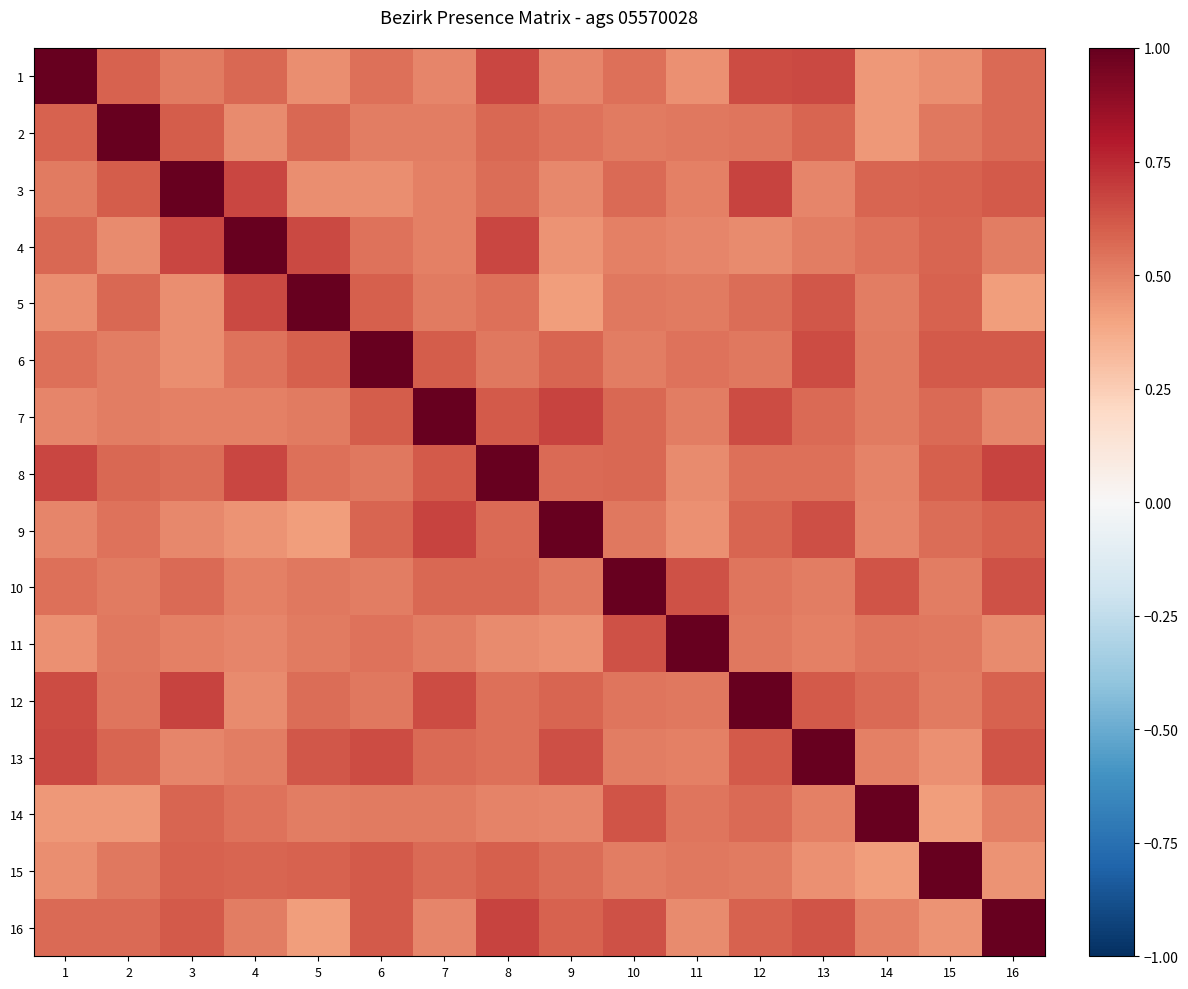

Which series changed the most between 7 and 11?

7